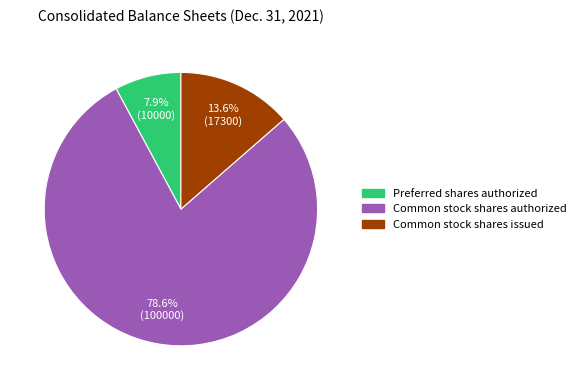

Is there a majority slice in this chart?

Yes